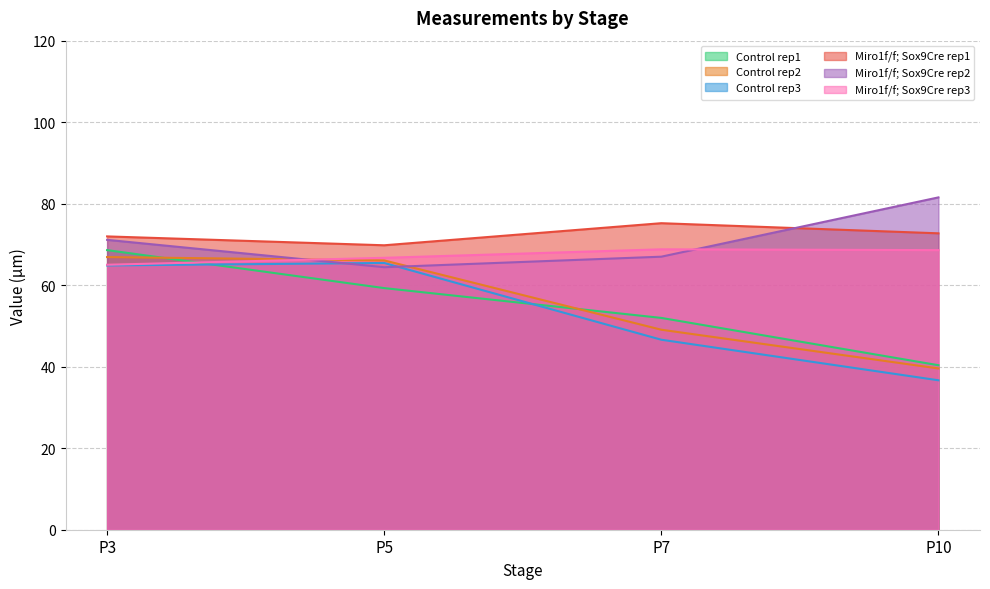

How many values in the Control rep1 series exceed 59?

2